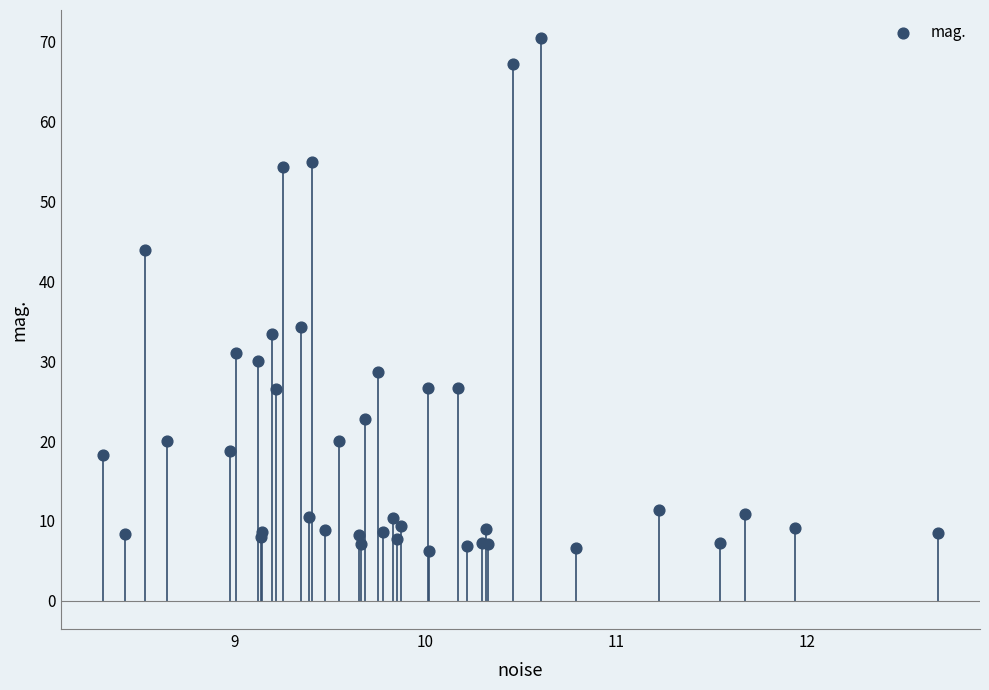

What Y value in the scatter plot is closest to 38?

34.2